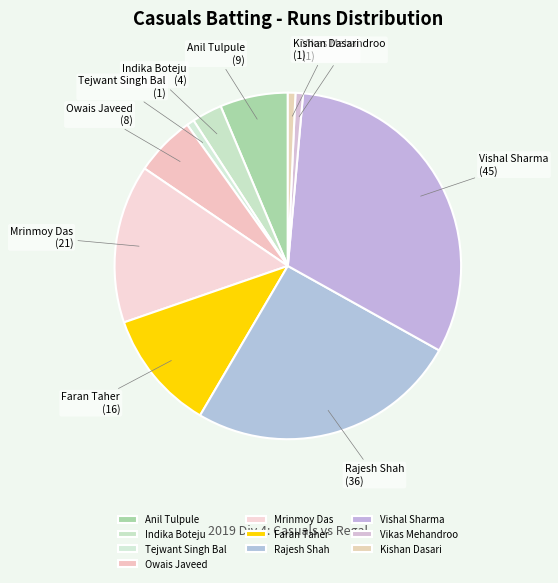

Does any single category account for the majority?

No